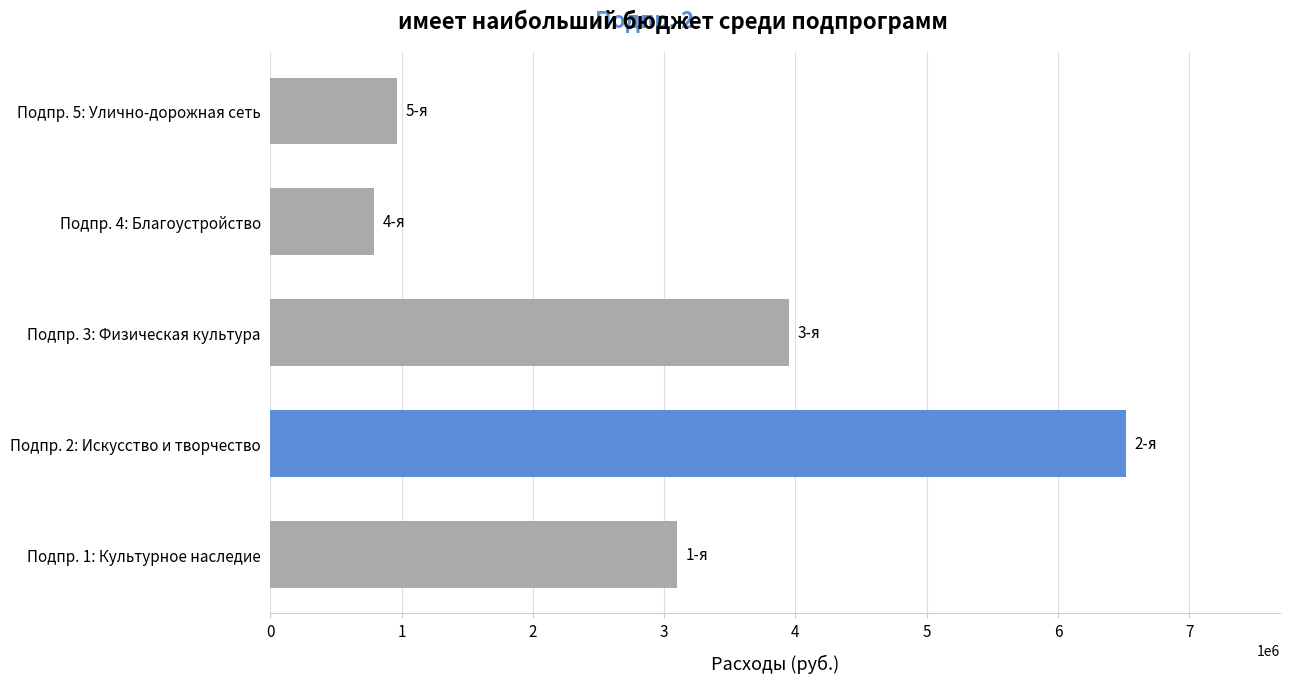

Count the number of data series in this chart.

1